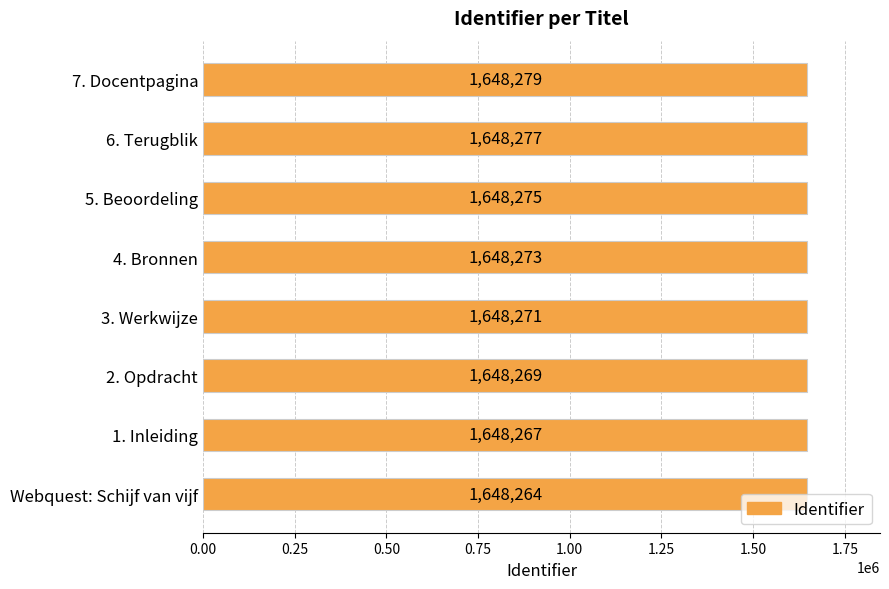

Approximately how many times larger is the value at 5. Beoordeling compared to Webquest: Schijf van vijf?

1.0